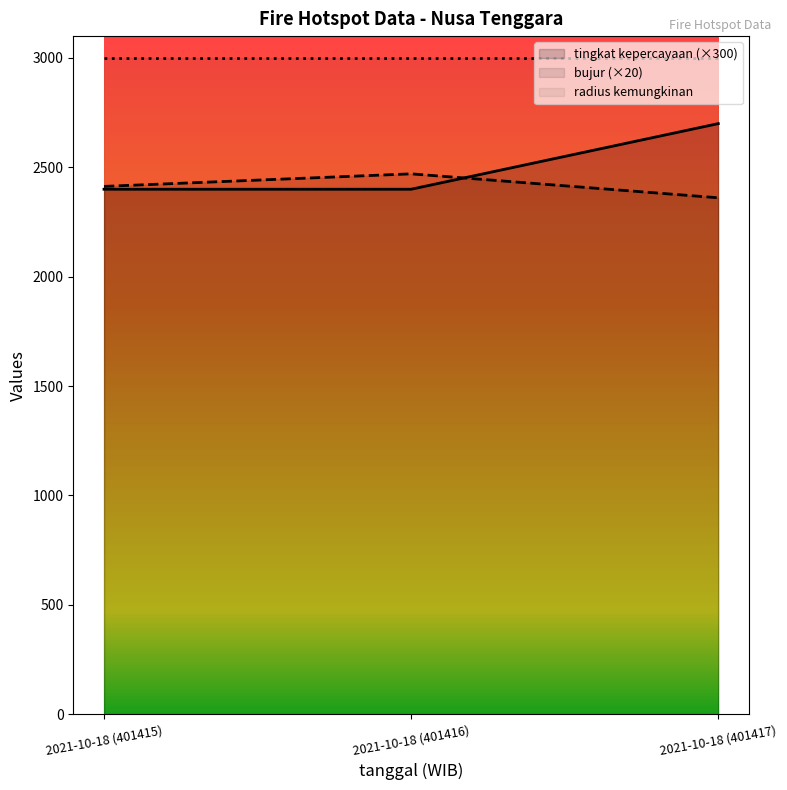

What is the label of the 3rd point from the right?

2021-10-18 (401415)